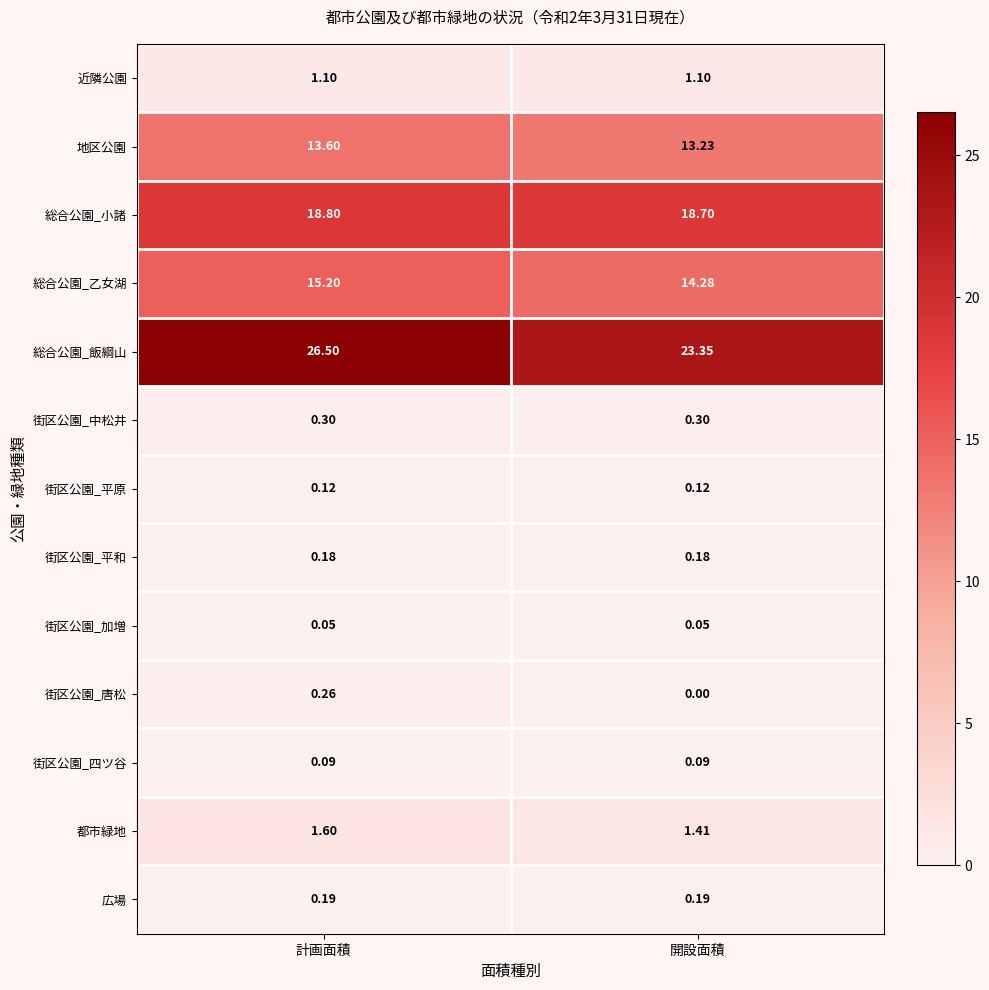

Rank the series at 開設面積 from lowest to highest value.

街区公園_唐松, 街区公園_加増, 街区公園_四ツ谷, 街区公園_平原, 街区公園_平和, 広場, 街区公園_中松井, 近隣公園, 都市緑地, 地区公園, 総合公園_乙女湖, 総合公園_小諸, 総合公園_飯綱山